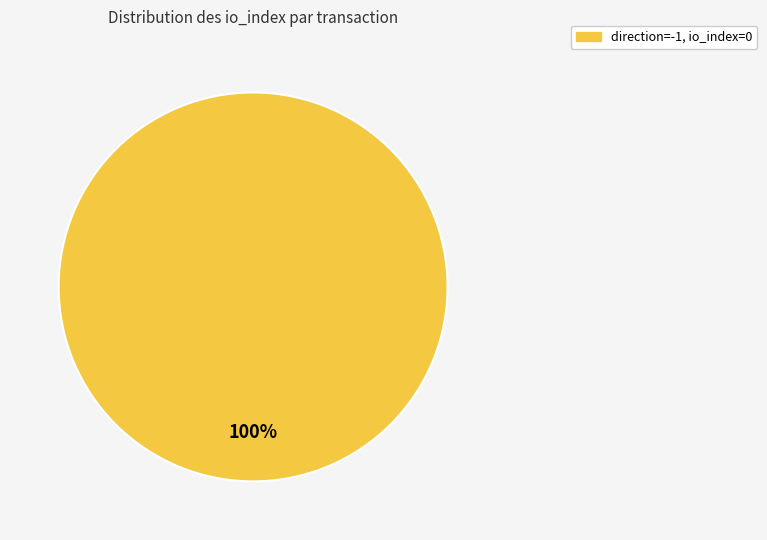

How many segments does this pie chart have?

1